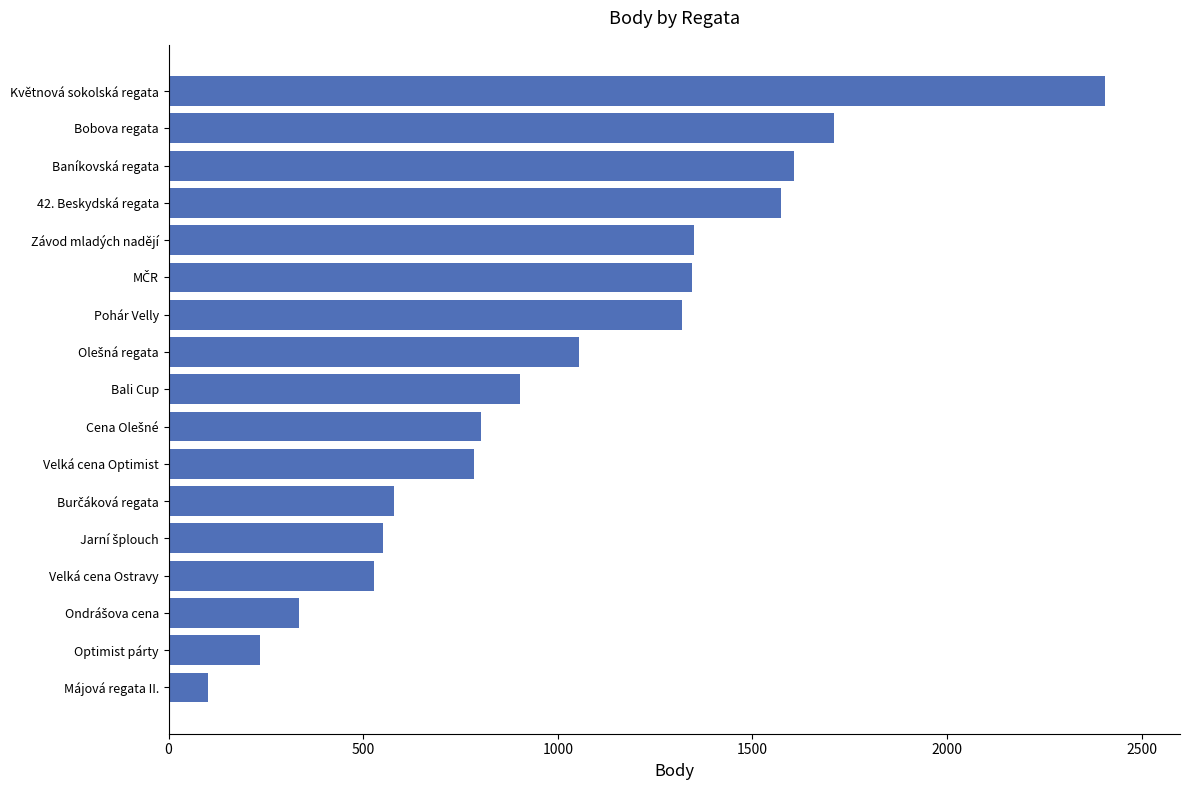

How many data points does each series have?

17